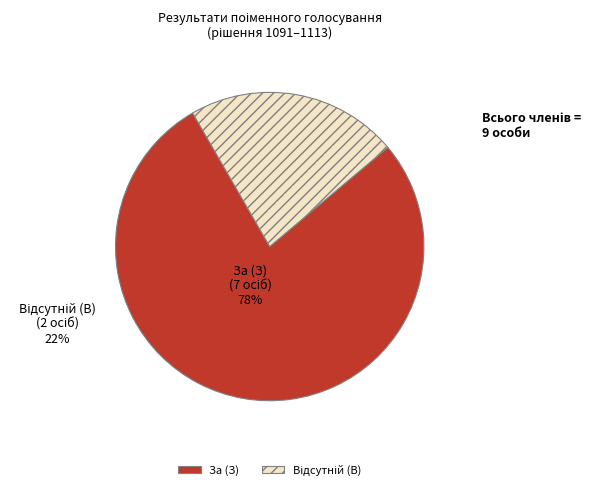

Which slice represents more than half of the pie?

За (З)